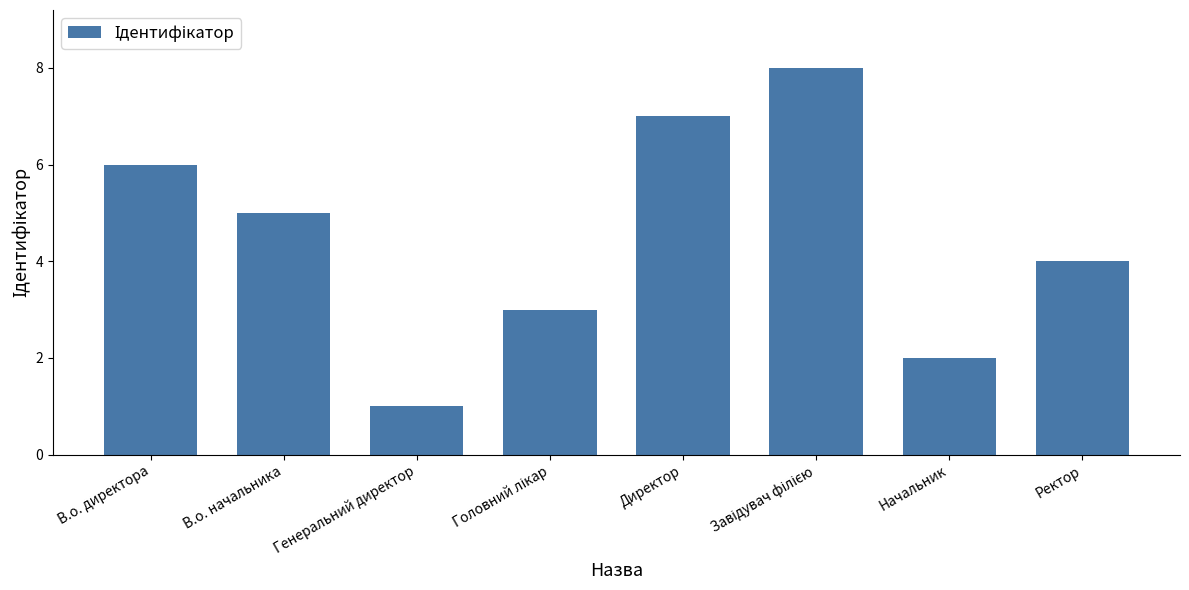

What is the change in value from Генеральний директор to Директор?

+6